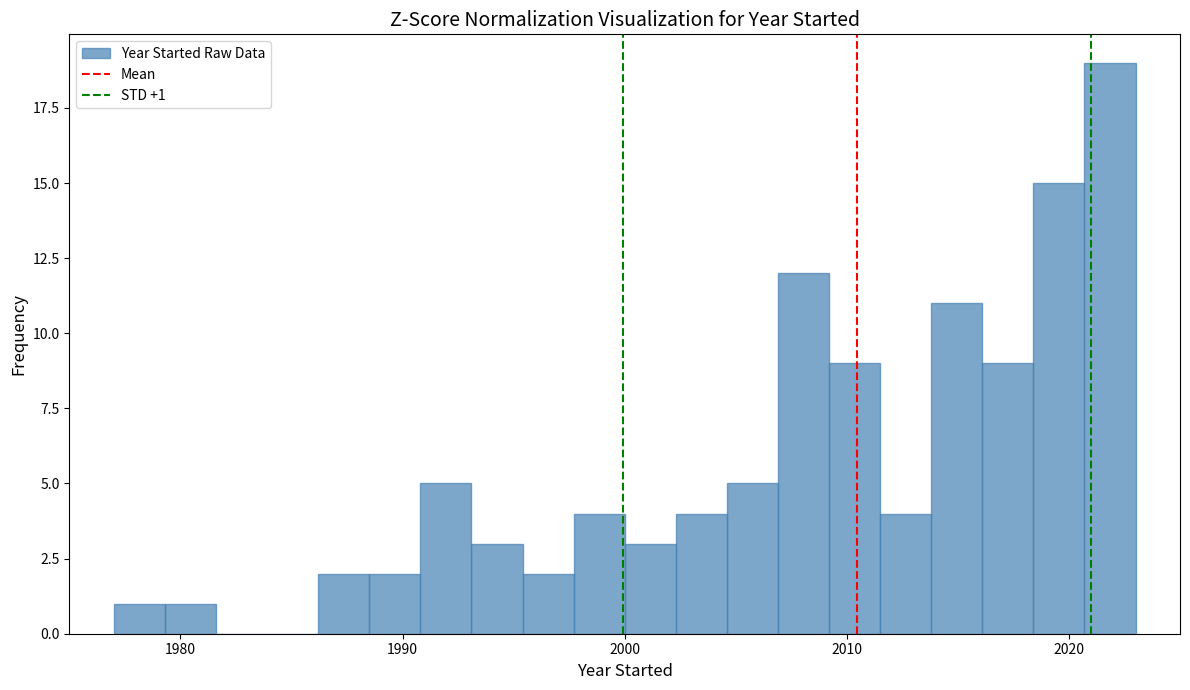

Around what value on the x-axis is the tallest bar? Give the approximate position of its centre, as read against the axis.

2022